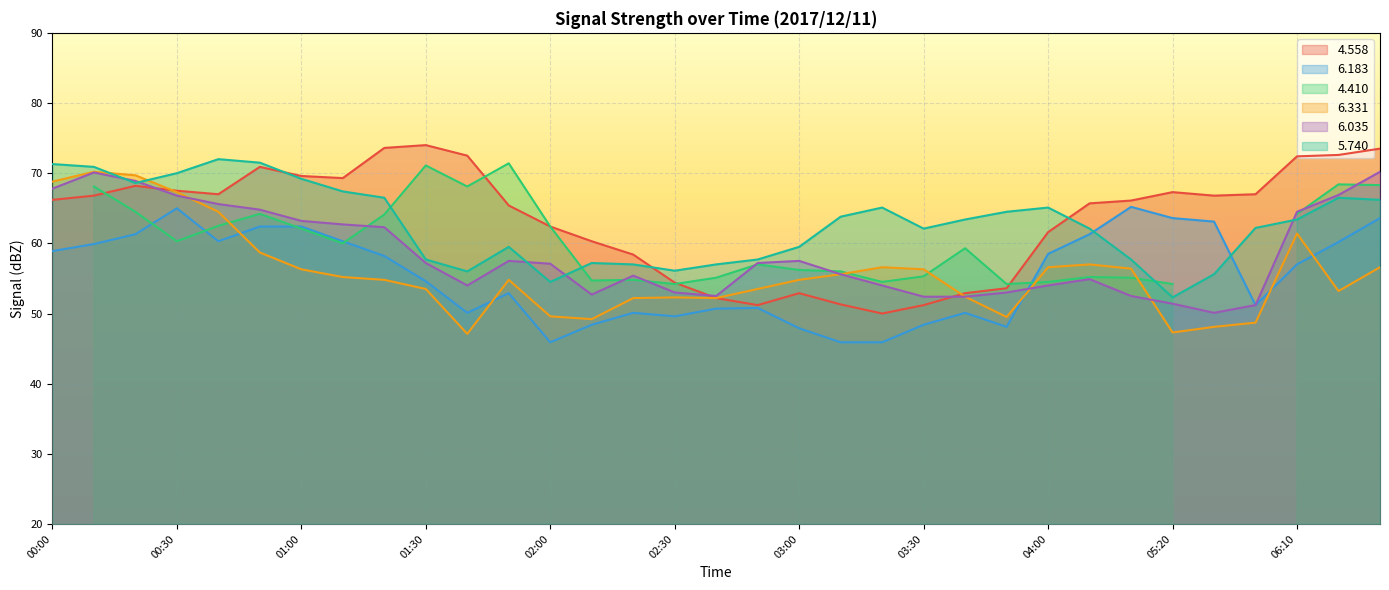

What is the sum of the 6.183 values at 03:30 and 00:40?

108.7